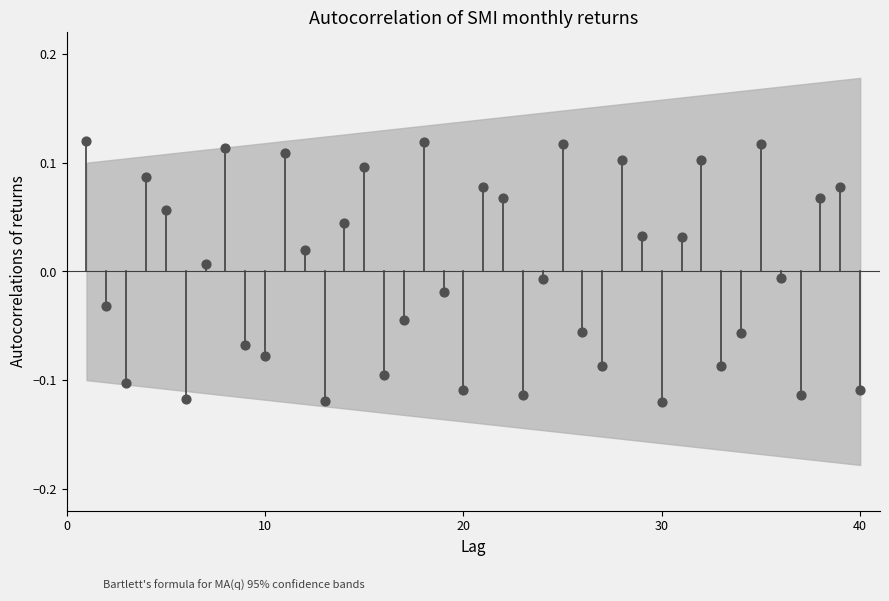

What is the range of X values (max minus min)?

39.0